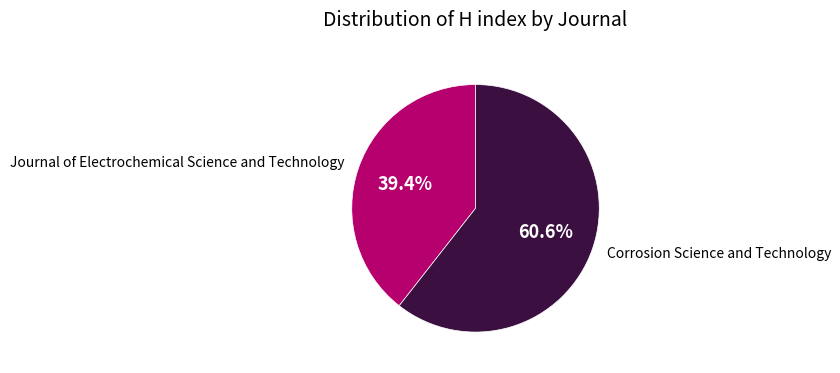

Count the number of slices in the pie.

2